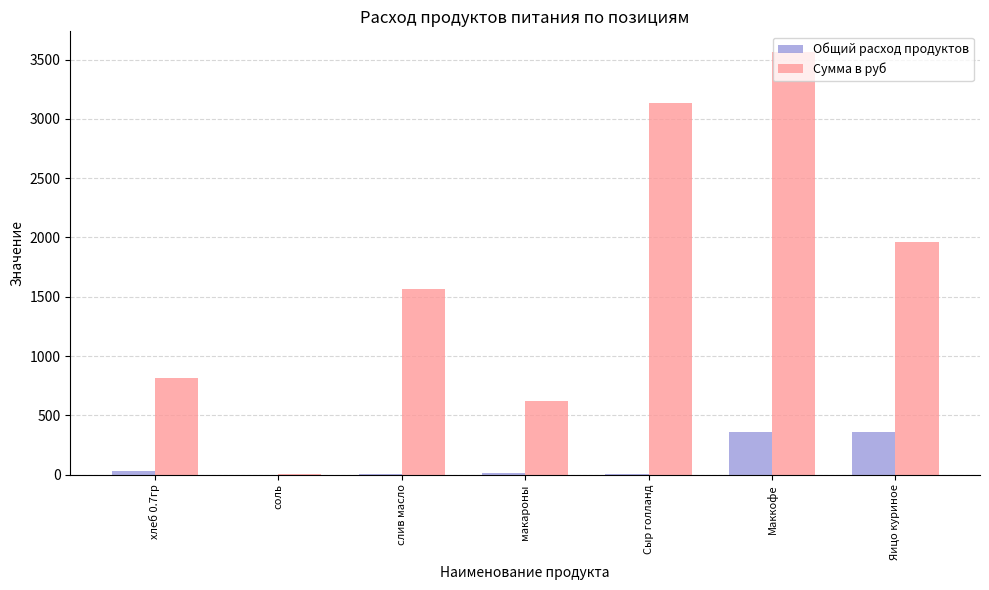

Read the Сумма в руб value at Сыр голланд.

3132.8